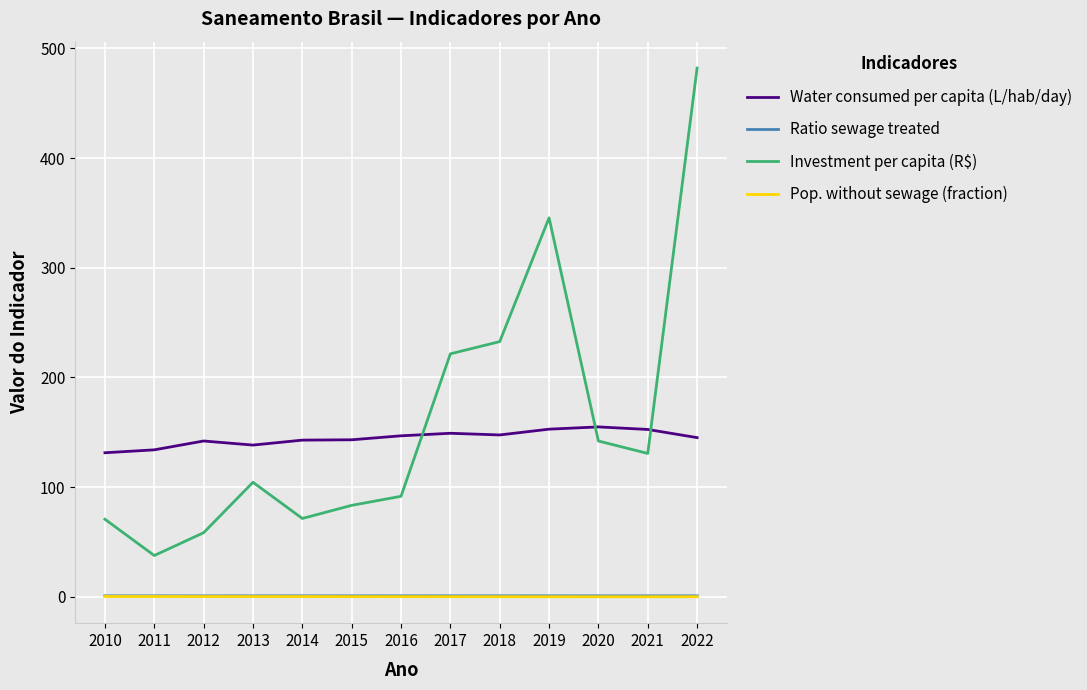

True or false: Ratio sewage treated and Investment per capita (R$) intersect in this chart.

False